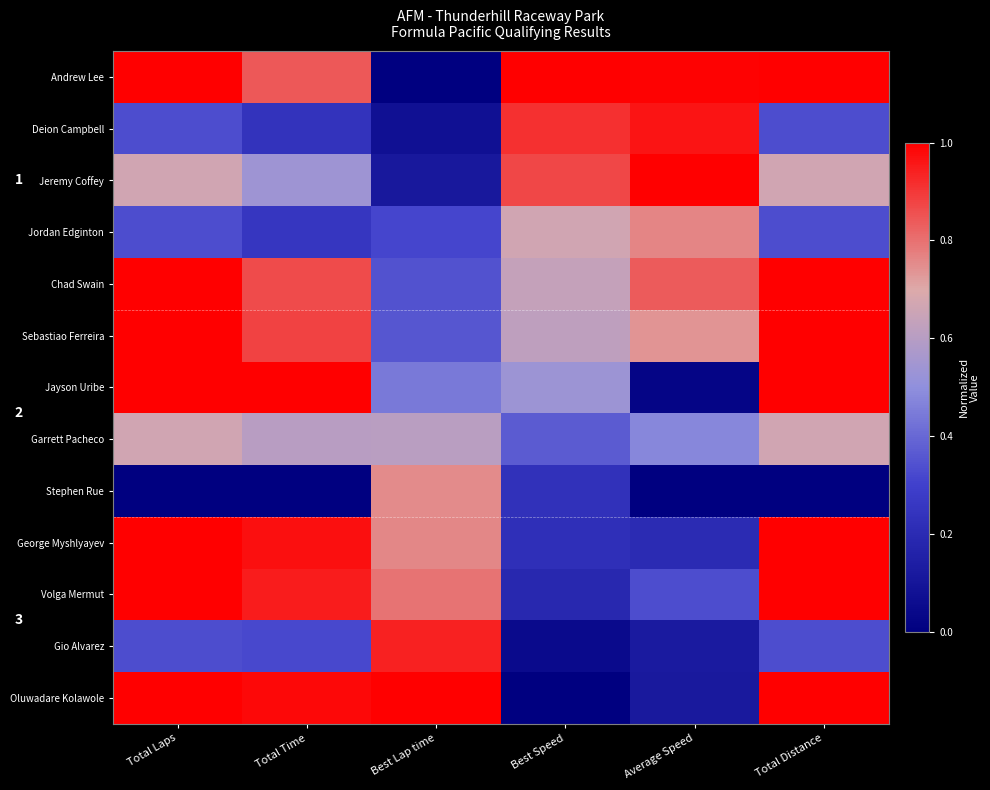

Is the value of Jayson Uribe at Total Laps greater than the value of Sebastiao Ferreira at Best Speed?

Yes